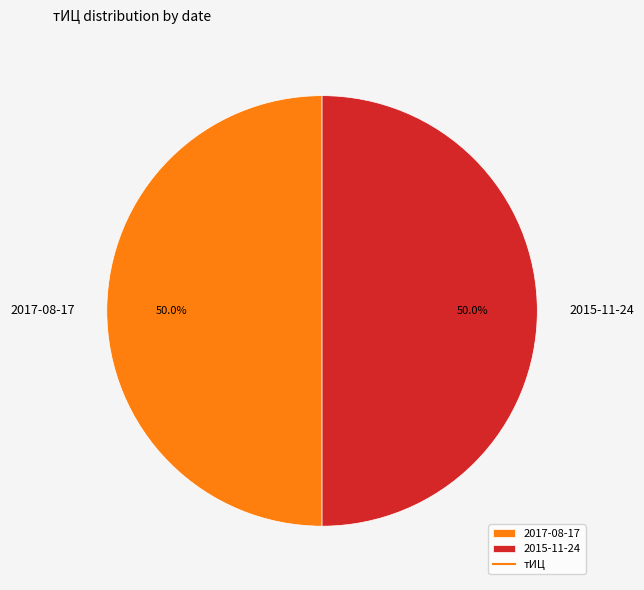

Approximately how many times larger is the value at 2017-08-17 compared to 2015-11-24?

1.0